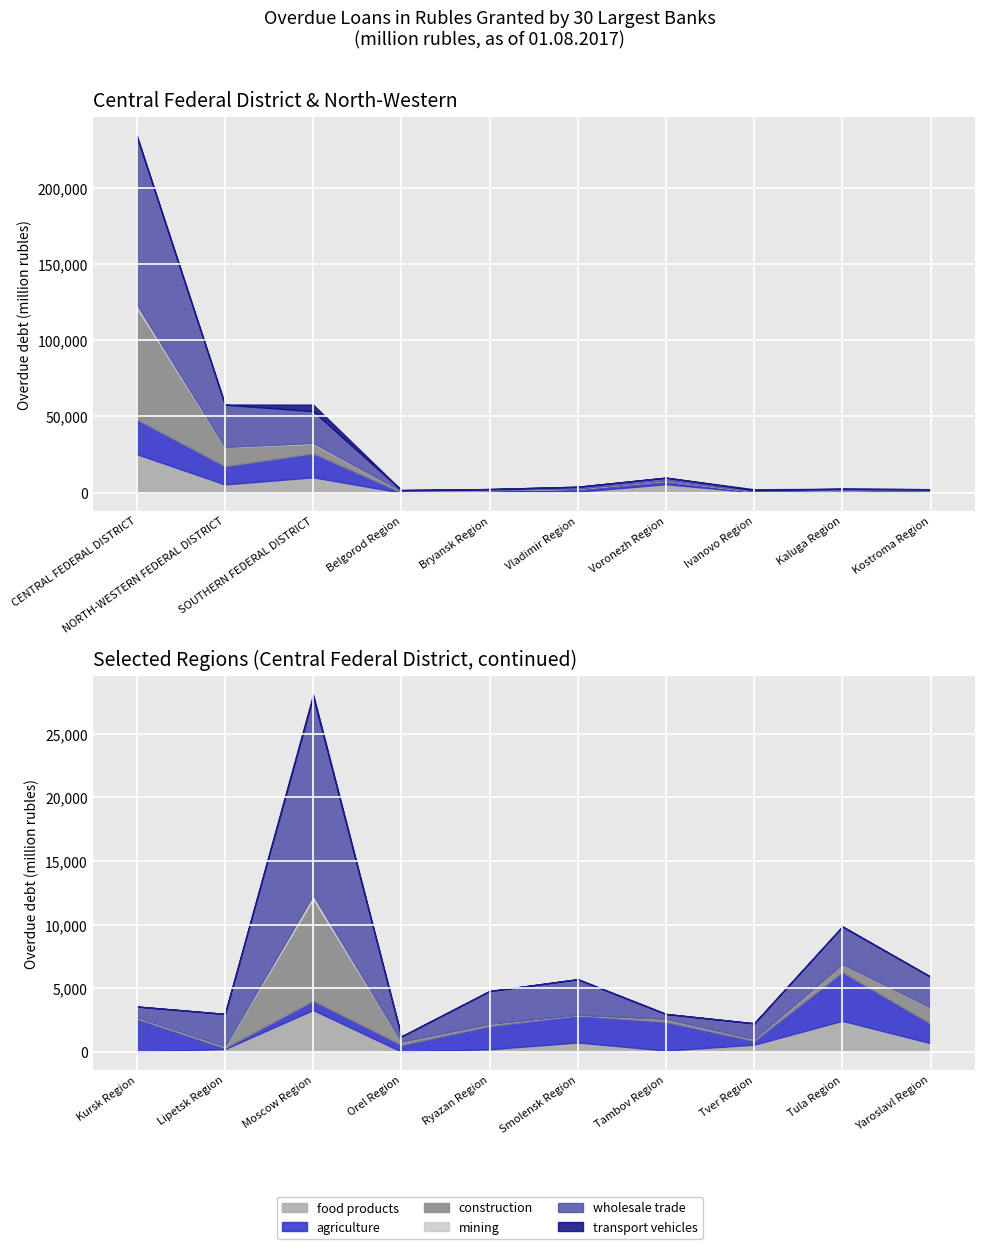

After their last crossing, which series has the higher values: mining or transport vehicles?

transport vehicles